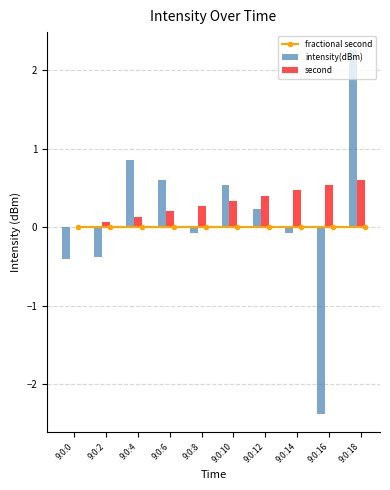

What is the value of the second bar at the 2nd from the left?

0.1